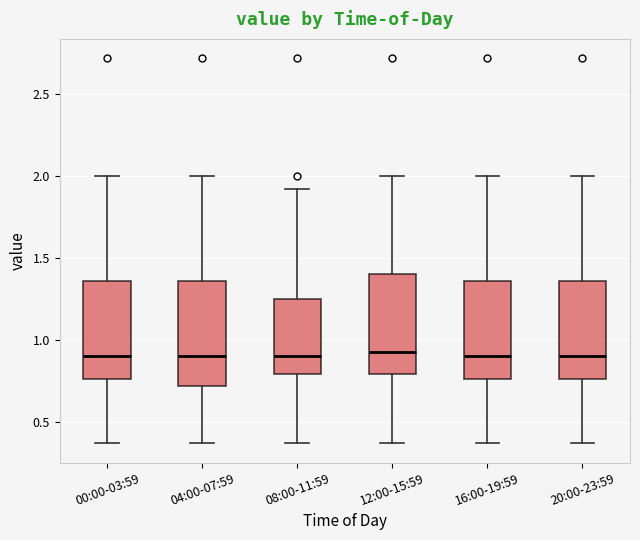

Reading left to right, transcribe this box plot: for each box, give where its median line is, the range the box spans, and where its two whiskers end, as read against the y-axis. The values are not printed on the chart, so give them approximately, as read against the axis.

00:00-03:59: median 0.90, box 0.75 to 1.35, whiskers 0.35 to 2.00
04:00-07:59: median 0.90, box 0.70 to 1.35, whiskers 0.35 to 2.00
08:00-11:59: median 0.90, box 0.80 to 1.25, whiskers 0.35 to 1.90
12:00-15:59: median 0.95, box 0.80 to 1.40, whiskers 0.35 to 2.00
16:00-19:59: median 0.90, box 0.75 to 1.35, whiskers 0.35 to 2.00
20:00-23:59: median 0.90, box 0.75 to 1.35, whiskers 0.35 to 2.00